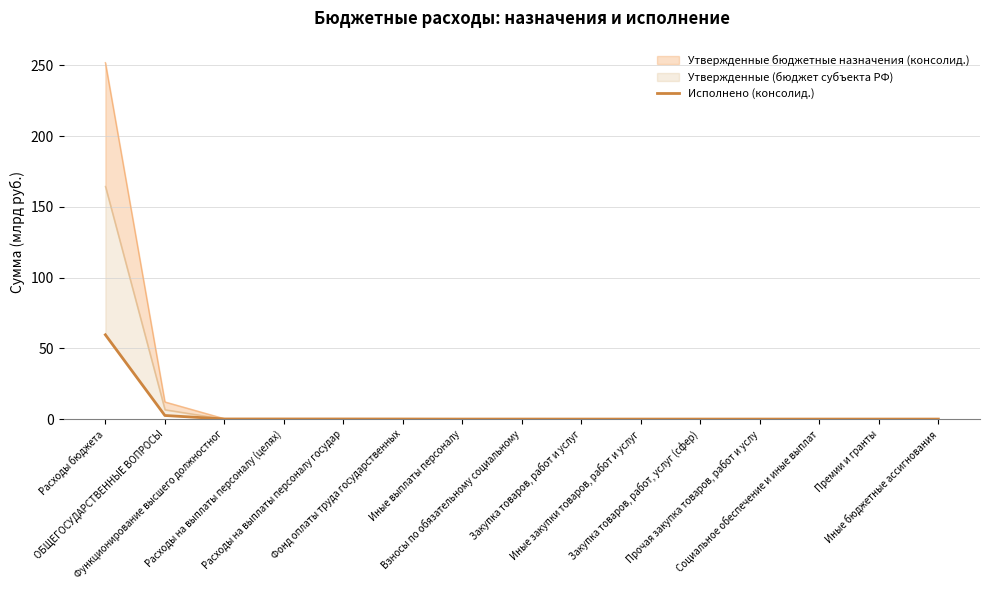

How many points are lower than both their immediate neighbors (excluding endpoints)?

2